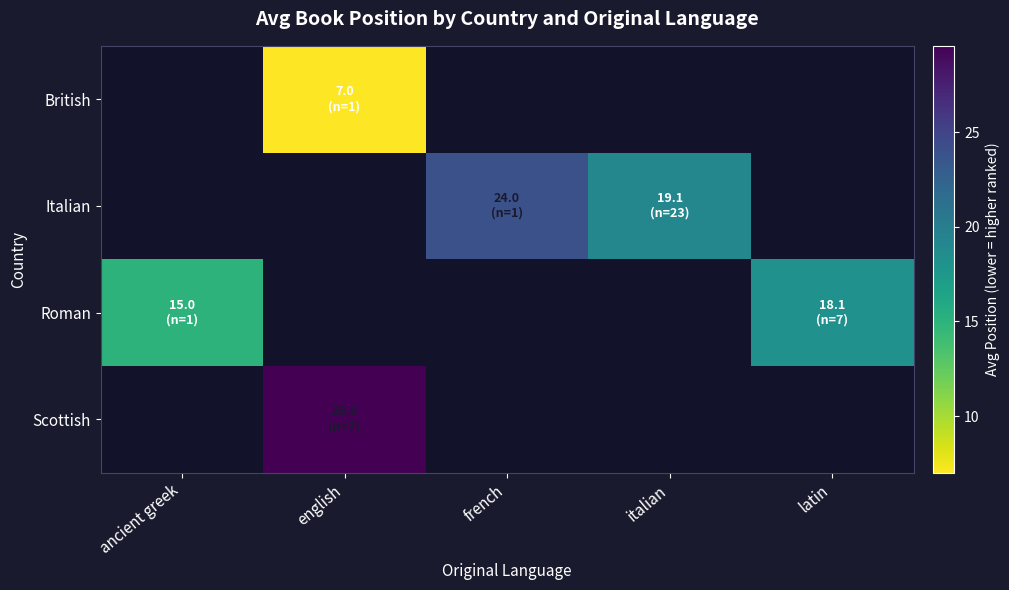

Which has a higher value, english or italian?

italian